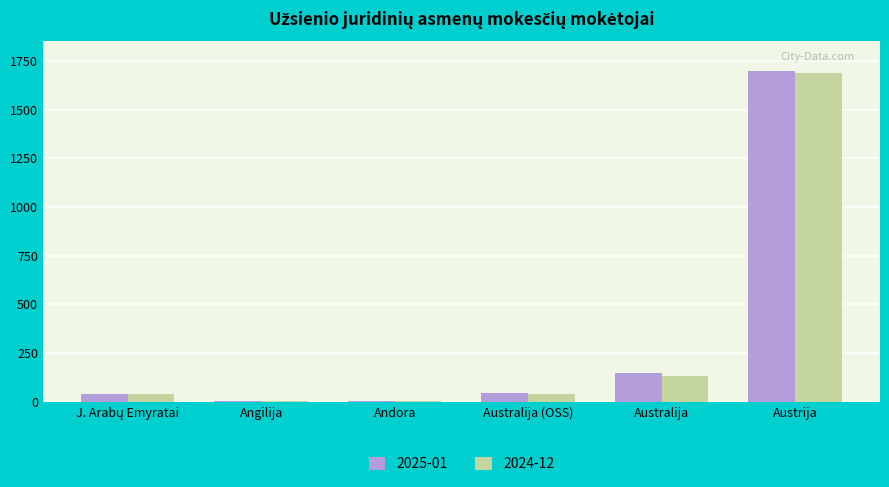

How many distinct data groups are displayed?

2